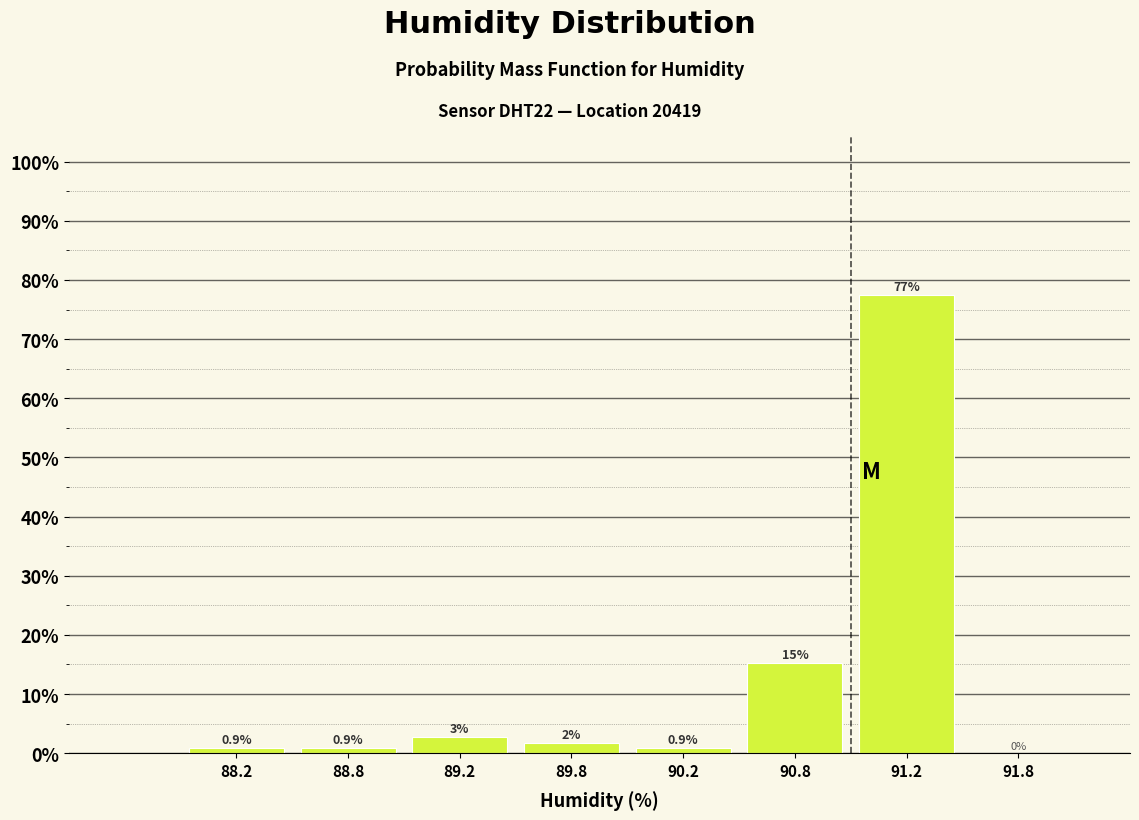

Reading left to right, list all the values displayed in this chart.

88.2=0.9	88.8=0.9	89.2=2.7	89.8=1.8	90.2=0.9	90.8=15.3	91.2=77.5	91.8=0.0